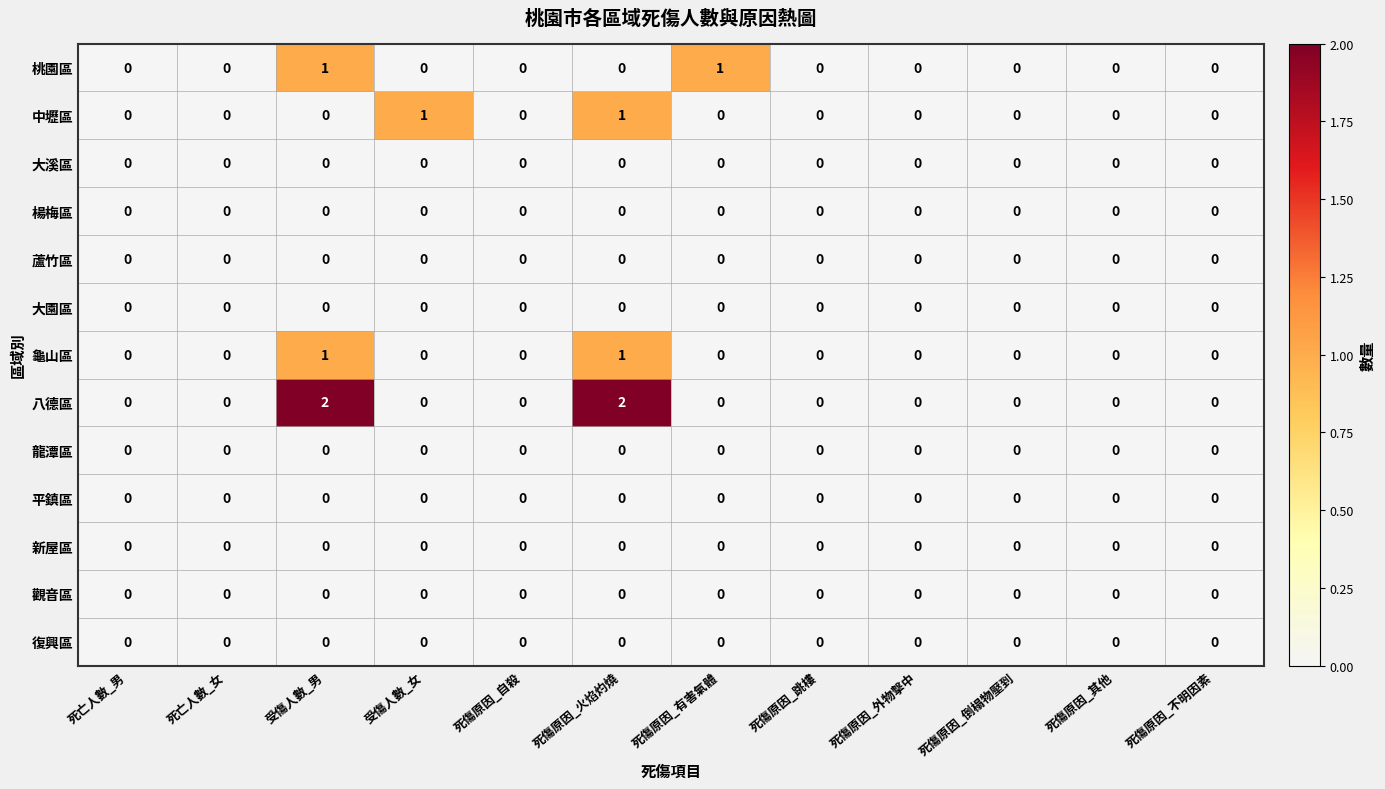

How many series are shown in this chart?

13